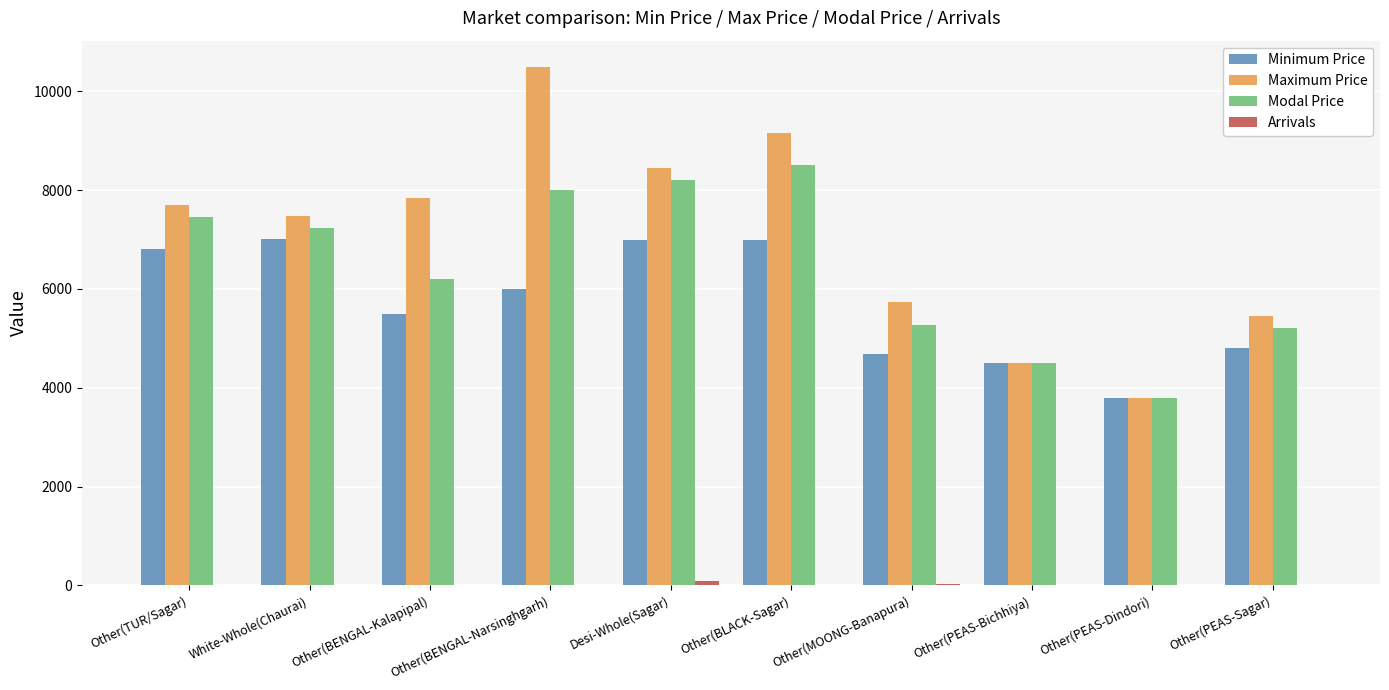

The Maximum Price series shows 6170.4 at Other(PEAS-Bichhiya). True or false?

False